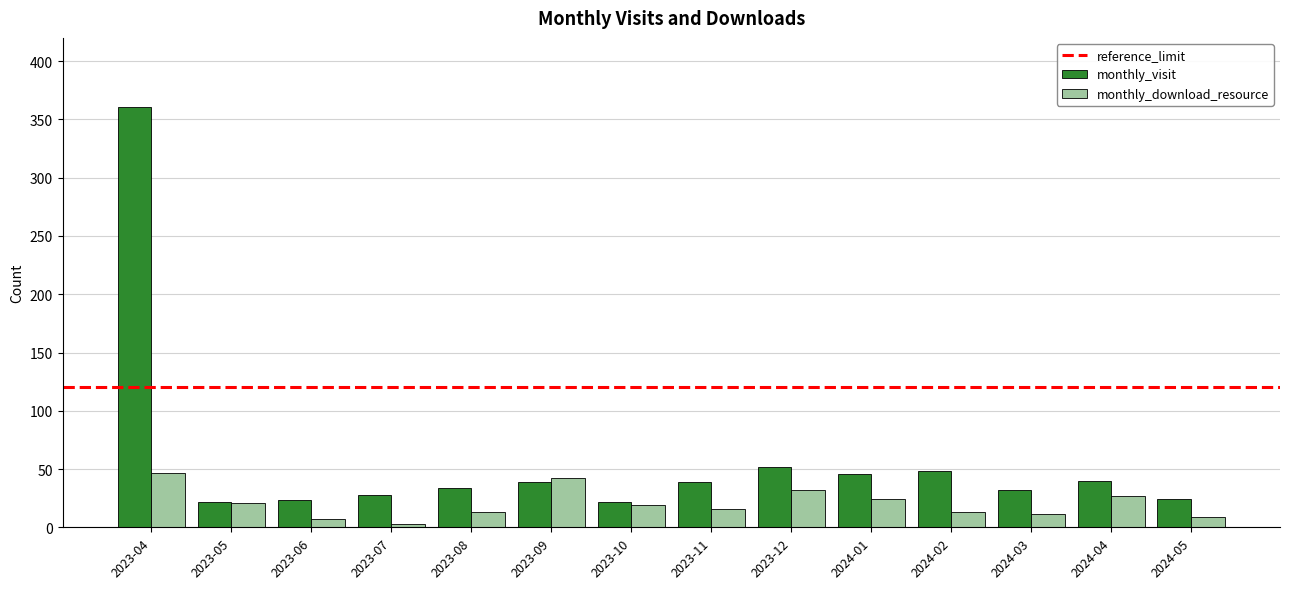

At which label does monthly_visit reach its peak?

2023-04